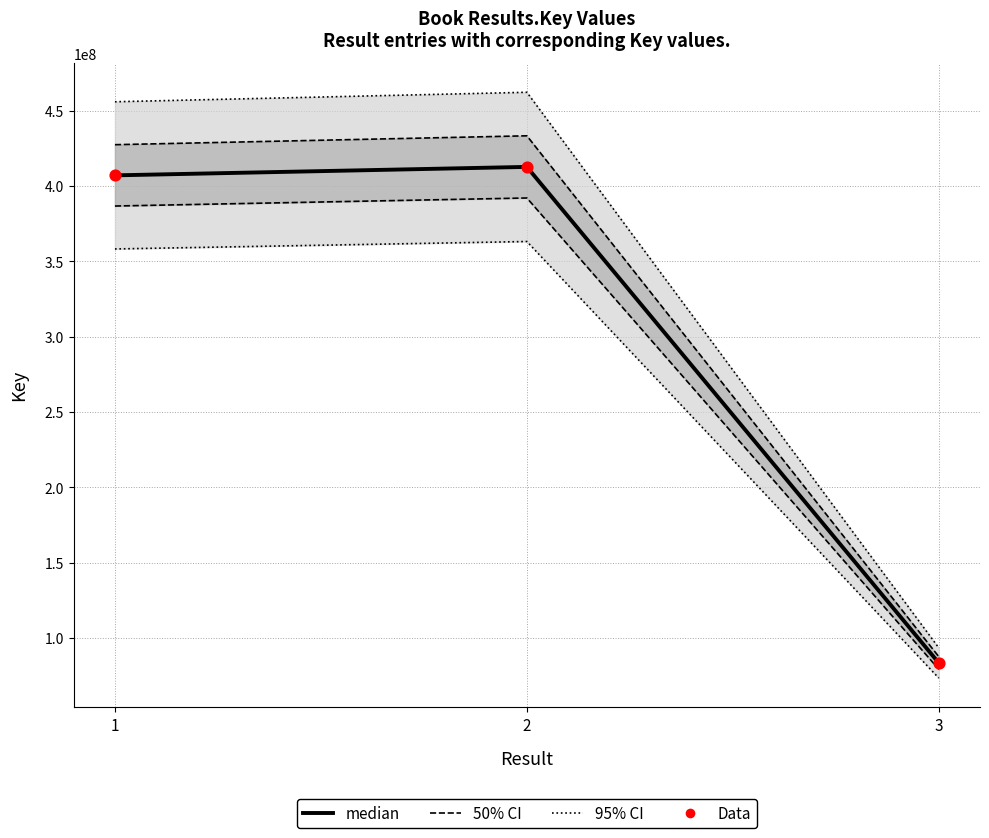

Is the value of Data at 2 greater than the value of median at 1?

Yes